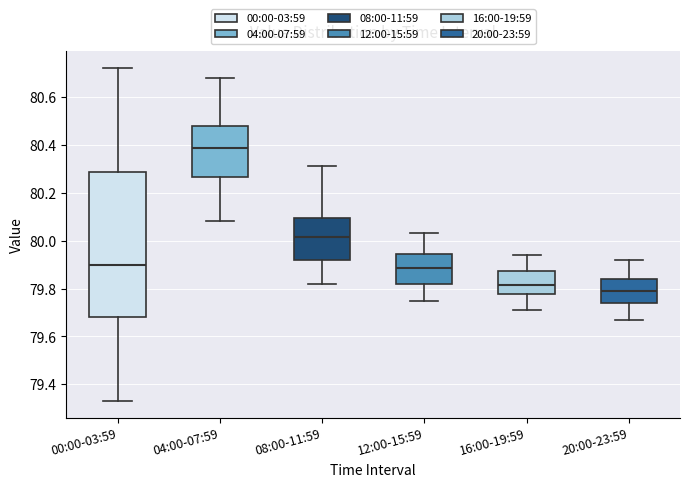

Reading left to right, transcribe this box plot: for each box, give where its median line is, the range the box spans, and where its two whiskers end, as read against the y-axis. The values are not printed on the chart, so give them approximately, as read against the axis.

00:00-03:59: median 79.90, box 79.68 to 80.28, whiskers 79.34 to 80.72
04:00-07:59: median 80.38, box 80.26 to 80.48, whiskers 80.08 to 80.68
08:00-11:59: median 80.02, box 79.92 to 80.10, whiskers 79.82 to 80.32
12:00-15:59: median 79.88, box 79.82 to 79.94, whiskers 79.76 to 80.04
16:00-19:59: median 79.82, box 79.78 to 79.88, whiskers 79.72 to 79.94
20:00-23:59: median 79.80, box 79.74 to 79.84, whiskers 79.68 to 79.92